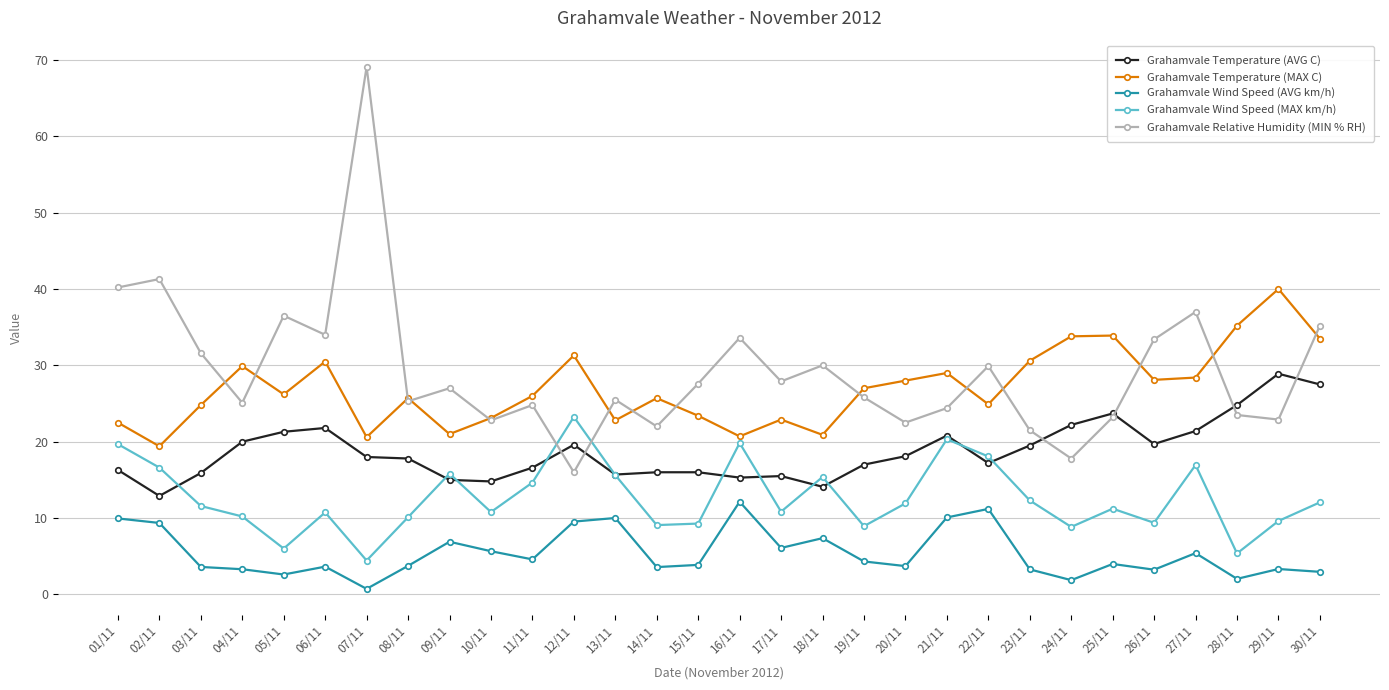

Is this an area chart (filled region under the line)?

No